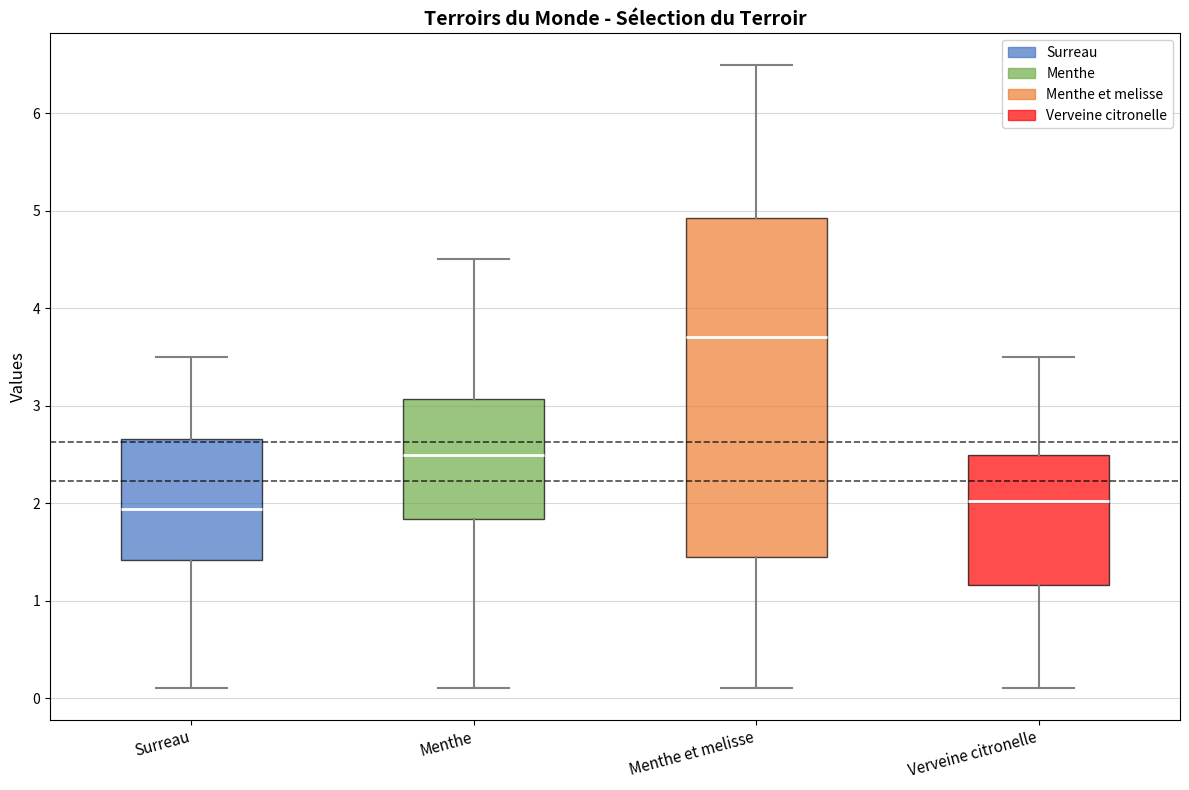

Which box is the tallest, from its lower edge to its upper edge?

Menthe et melisse